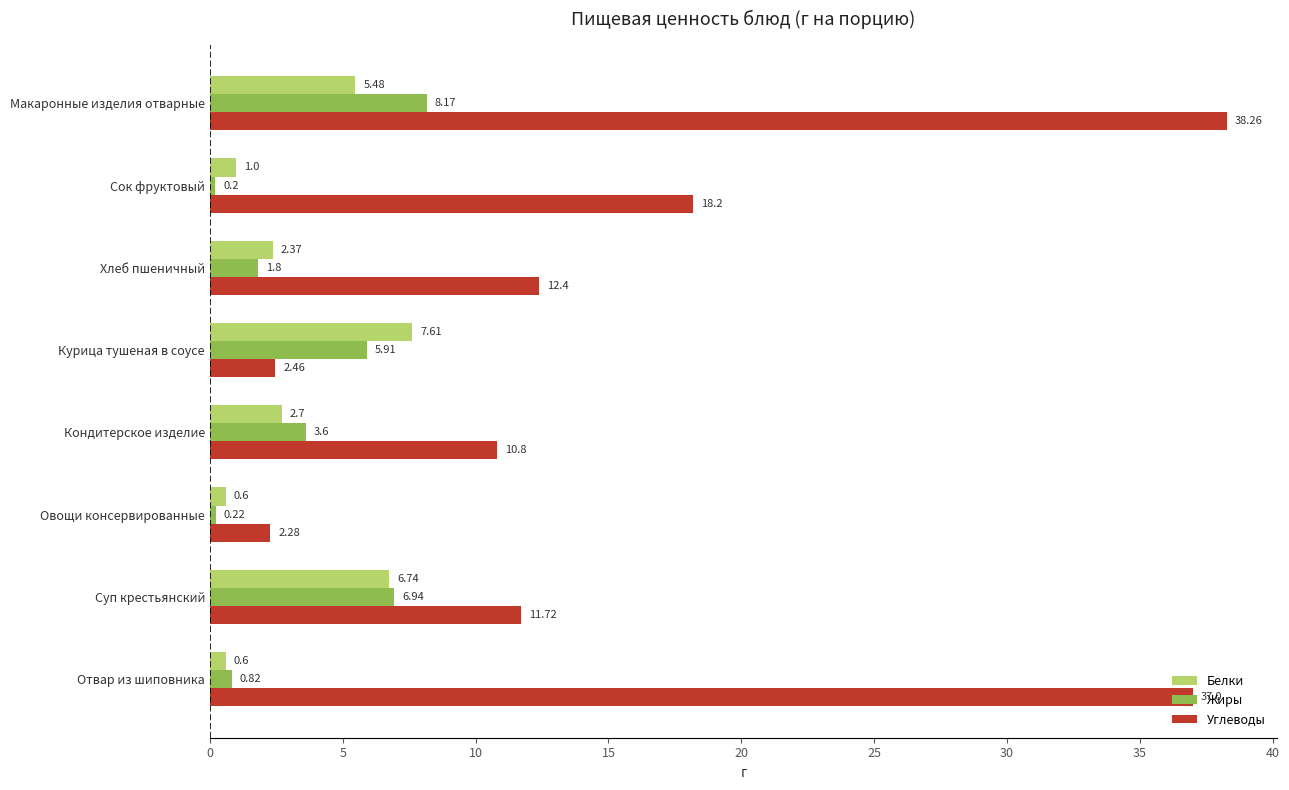

What is the difference between the Белки values at Сок фруктовый and Кондитерское изделие?

1.7